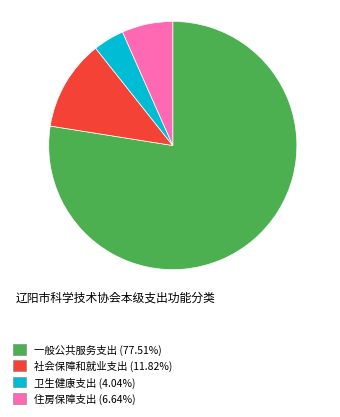

Is the sum of 卫生健康支出 (4.04%) and 一般公共服务支出 (77.51%) greater than half?

Yes